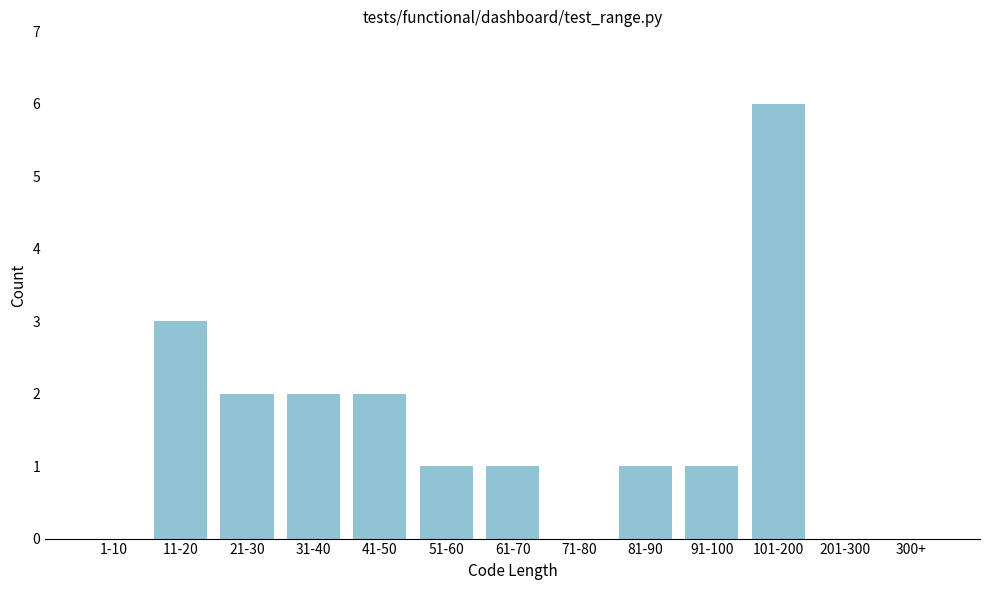

Reading left to right, transcribe all the data shown in this chart.

1-10=0	11-20=3	21-30=2	31-40=2	41-50=2	51-60=1	61-70=1	71-80=0	81-90=1	91-100=1	101-200=6	201-300=0	300+=0